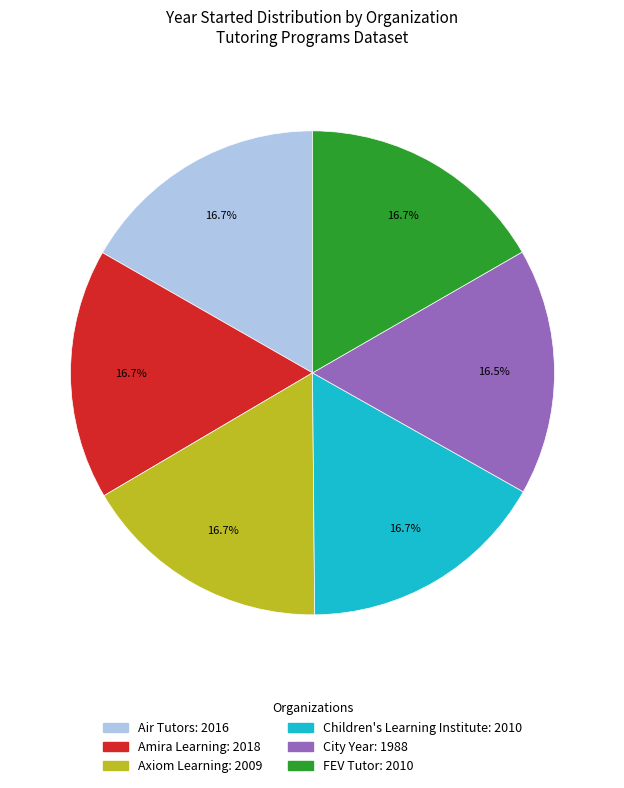

To the nearest percent, what portion does Amira Learning represent?

17%